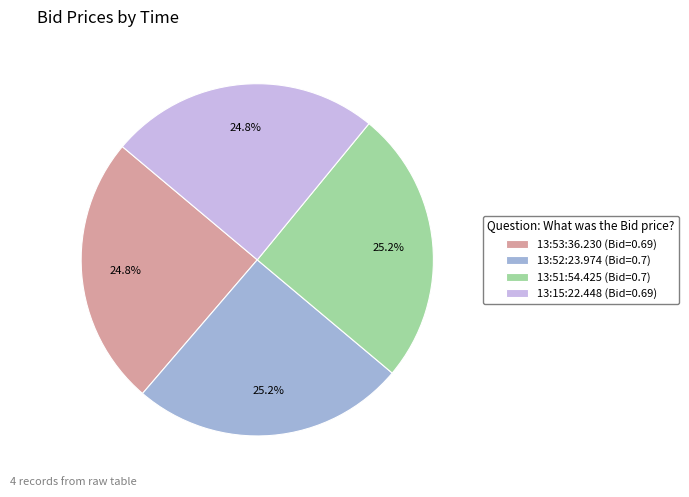

How many slices are in this pie chart?

4